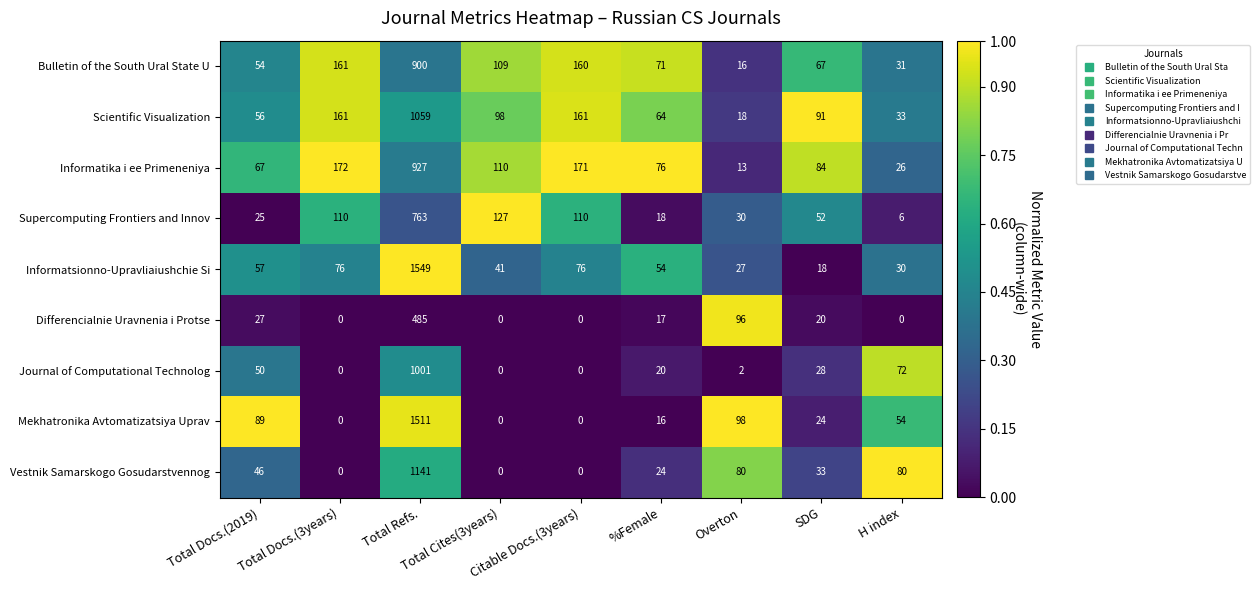

Which series changed the most between Total Docs.(2019) and H index?

Informatika i ee Primeneniya